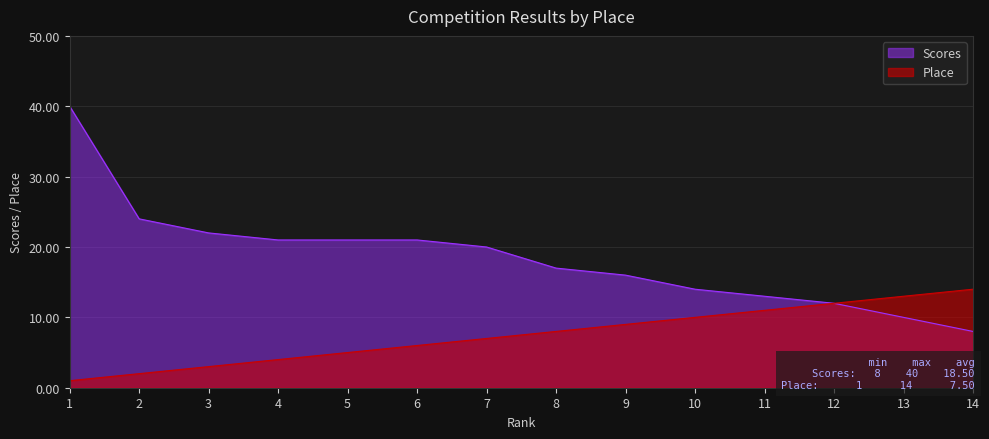

How many values in the Scores series are below 20?

7